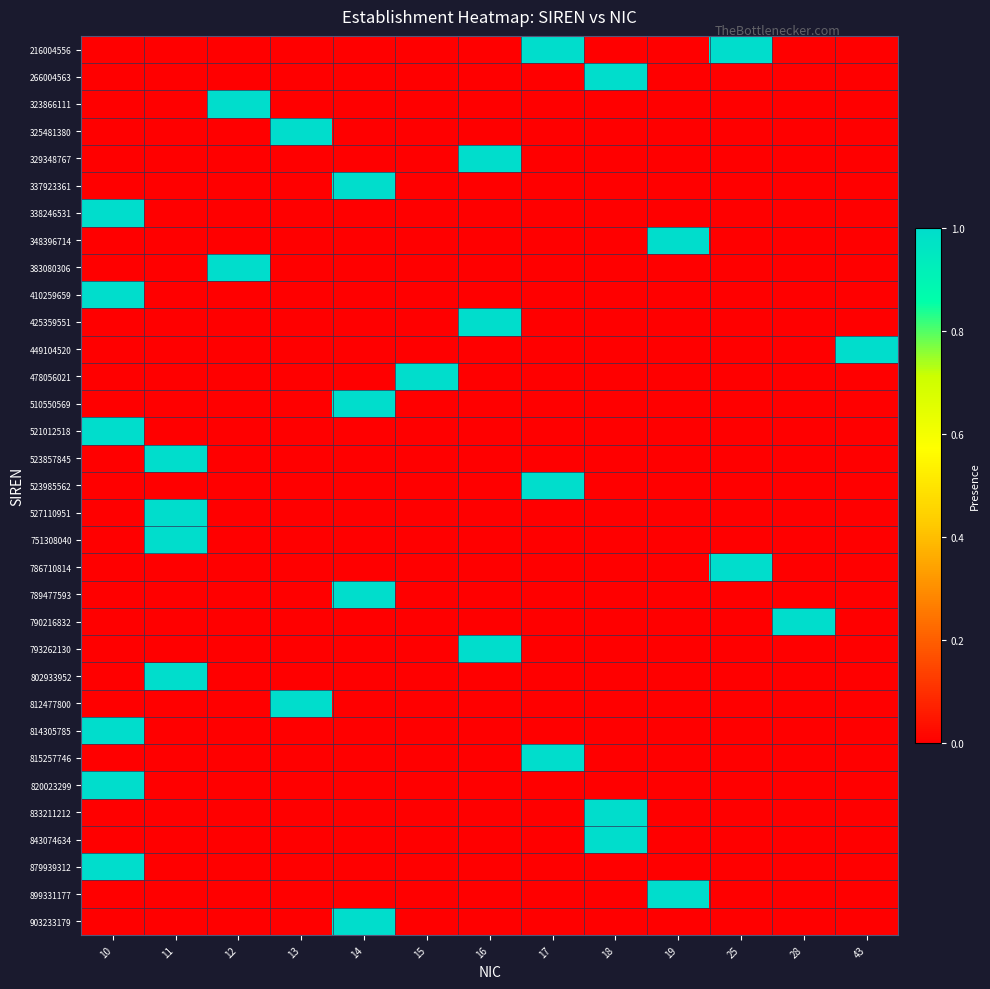

How many series are shown in this chart?

33